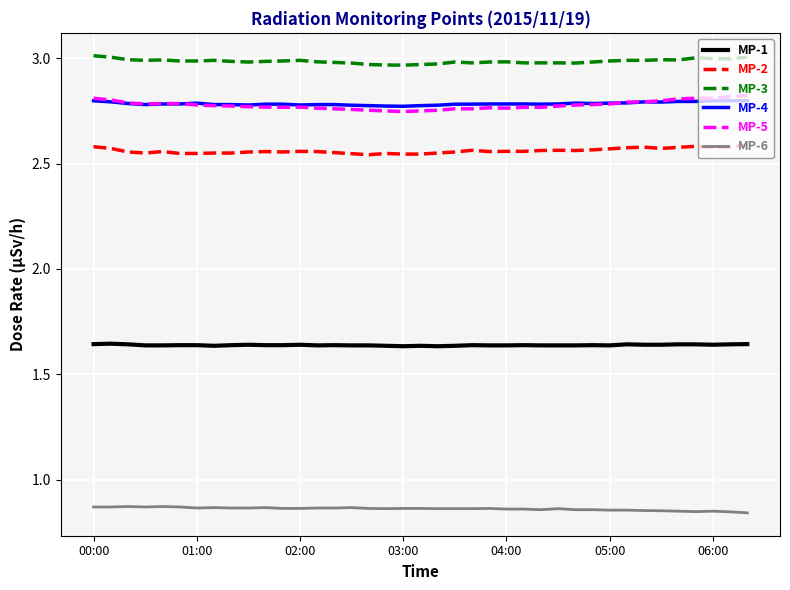

Does the chart display data point markers on the line(s)?

No